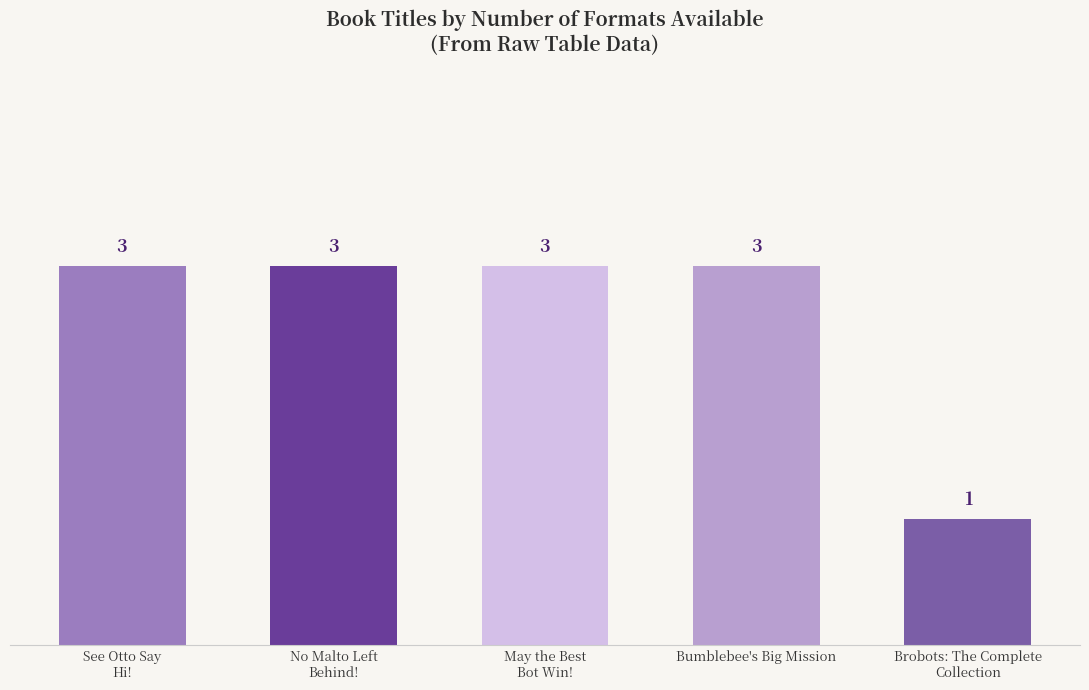

What is the greatest value displayed?

3